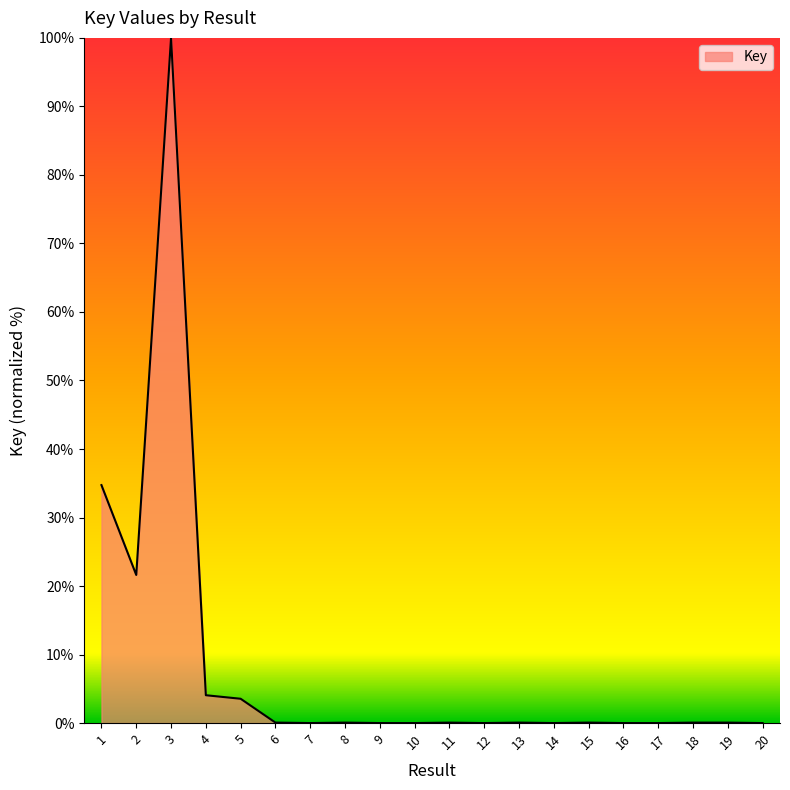

True or false: the data shows 0.0 at 9.

True